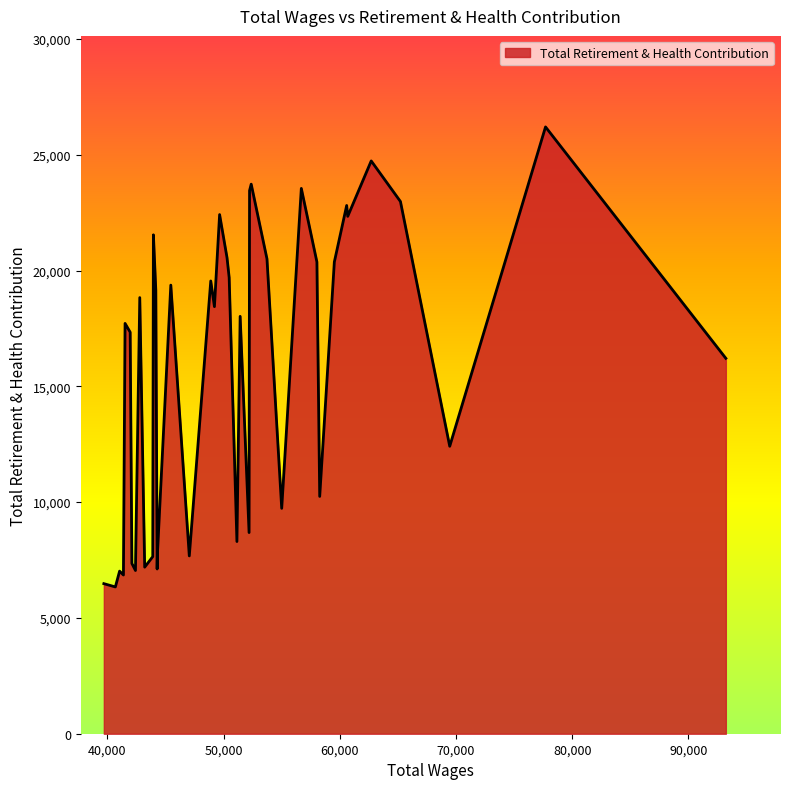

What is the greatest value displayed?

26202